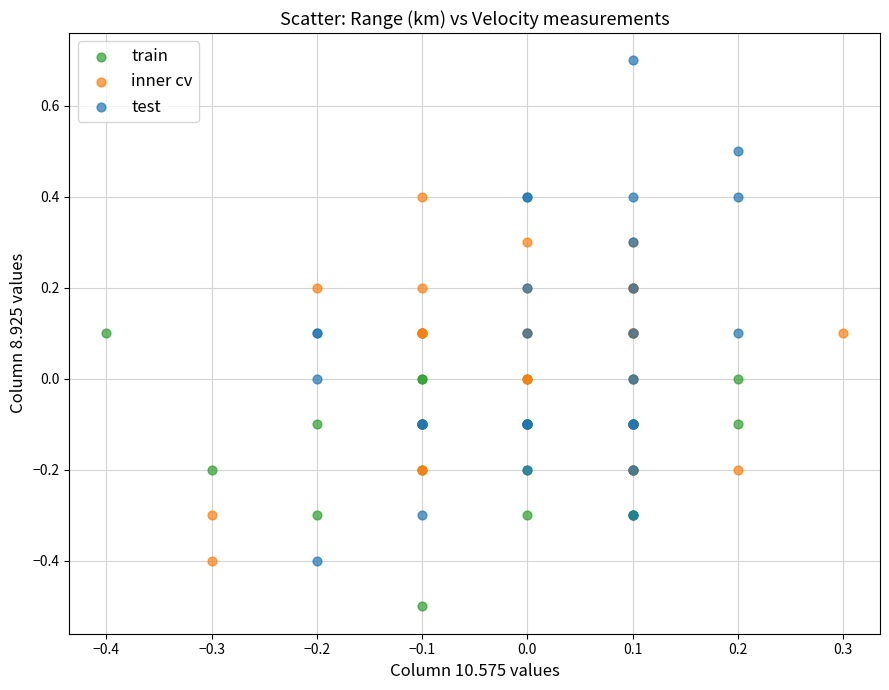

Which series reaches the minimum Y coordinate?

train